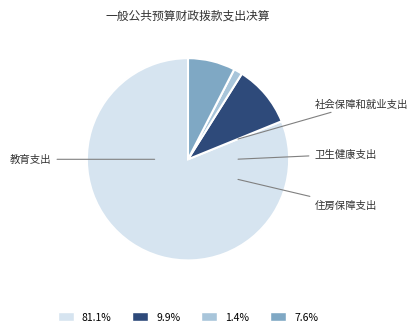

Does any single category account for the majority?

Yes